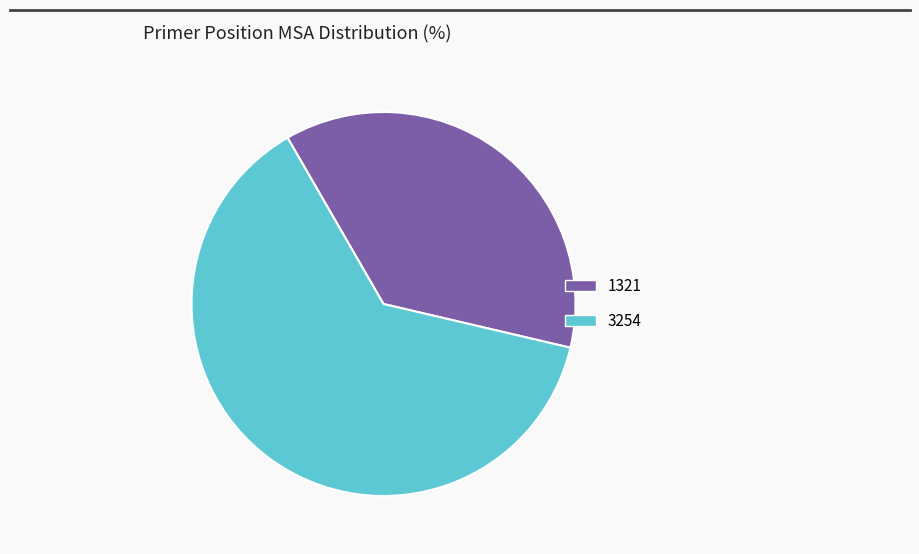

Is the sum of 3254 and 1321 greater than half?

Yes